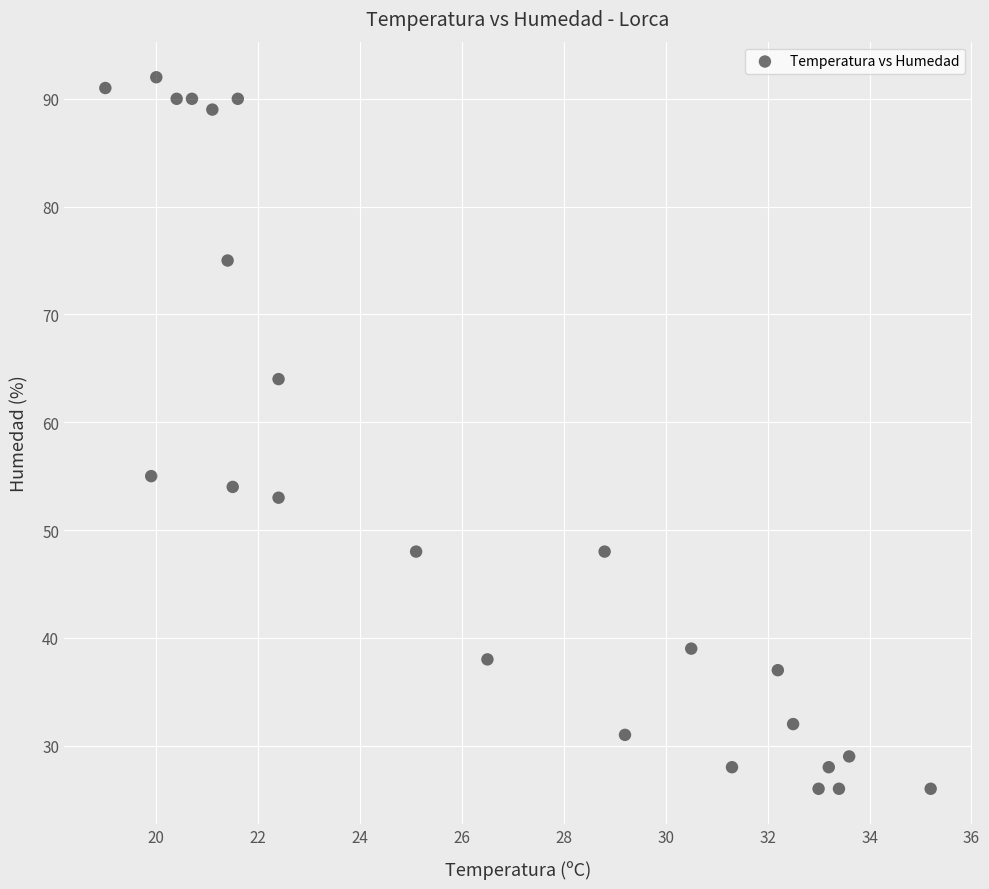

What Y value in the scatter plot is closest to 59?

55